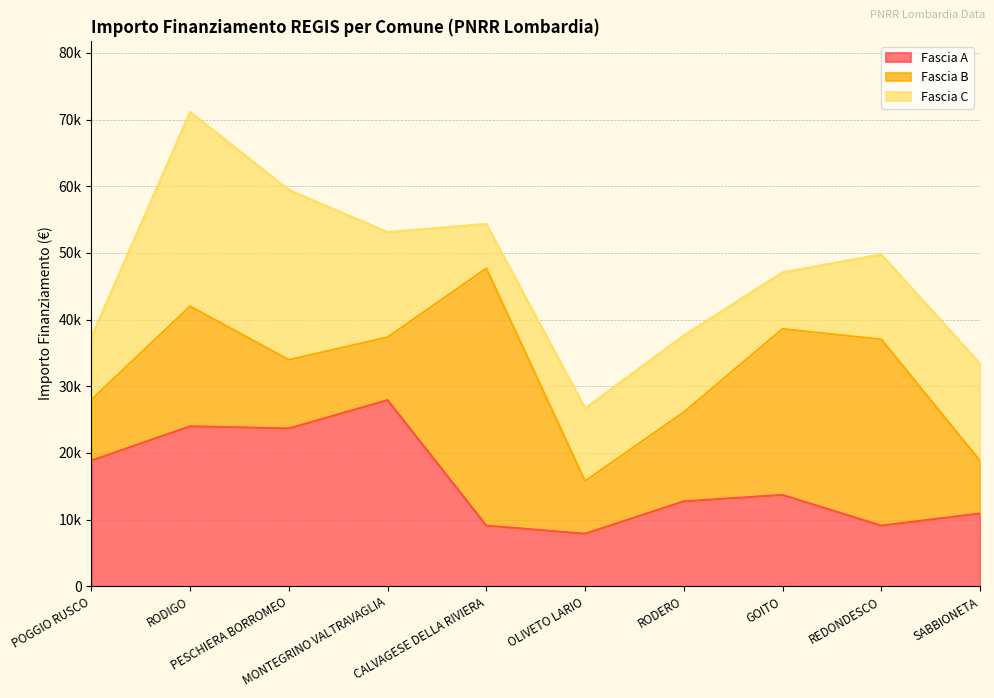

Reading left to right, transcribe all the data shown in this chart.

Fascia A: 18854	23996	23673	27922	9105	7891	12747	13712	9105	10926
Fascia B: 9105	17997	10284	9427	38565	7891	13354	24887	27922	7891
Fascia C: 9427	29136	25494	15782	6677	10926	11533	8498	12747	14568